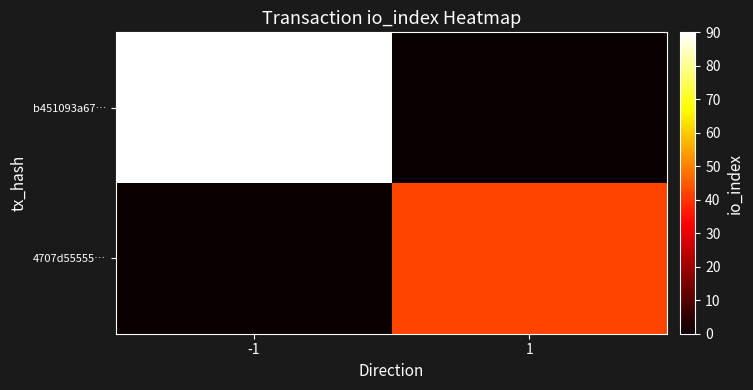

Rank the series by their average value, from highest to lowest.

b451093a67…, 4707d55555…